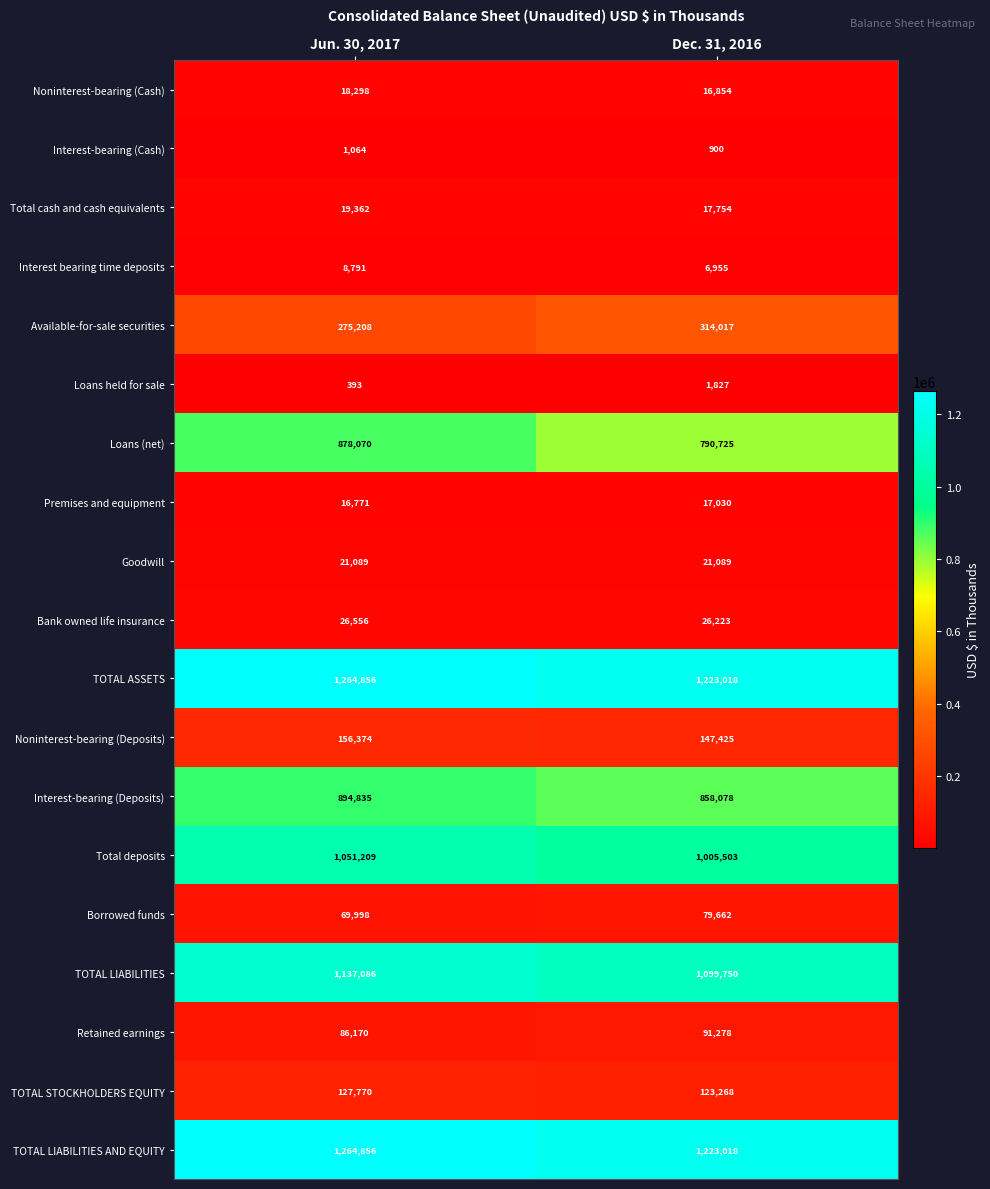

List the labels in order of Total deposits value, smallest first.

Dec. 31, 2016, Jun. 30, 2017